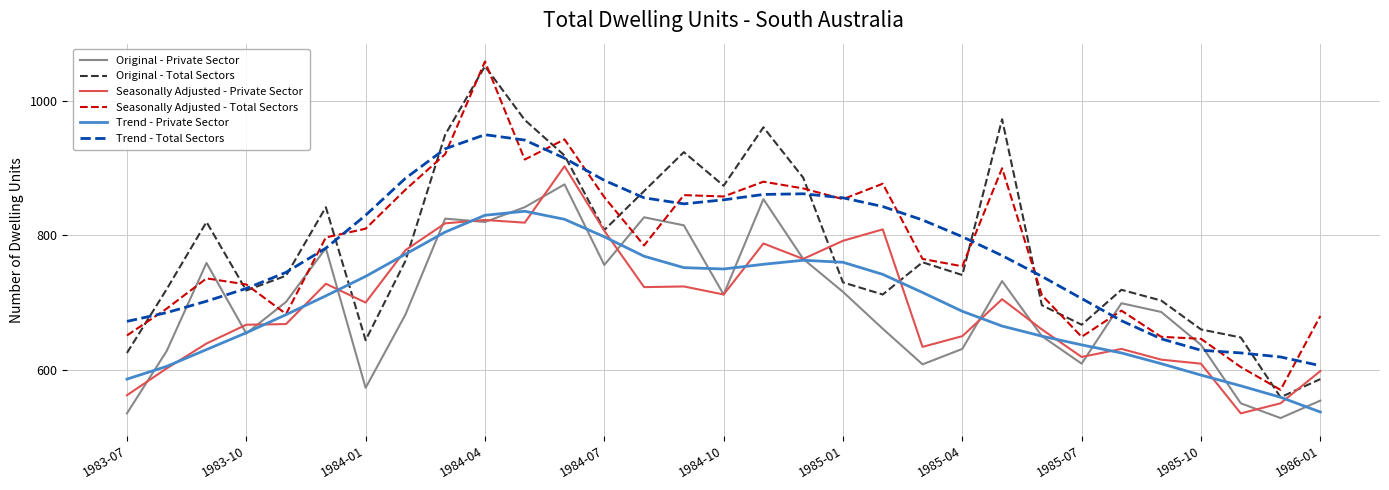

Does the chart display data point markers on the line(s)?

No